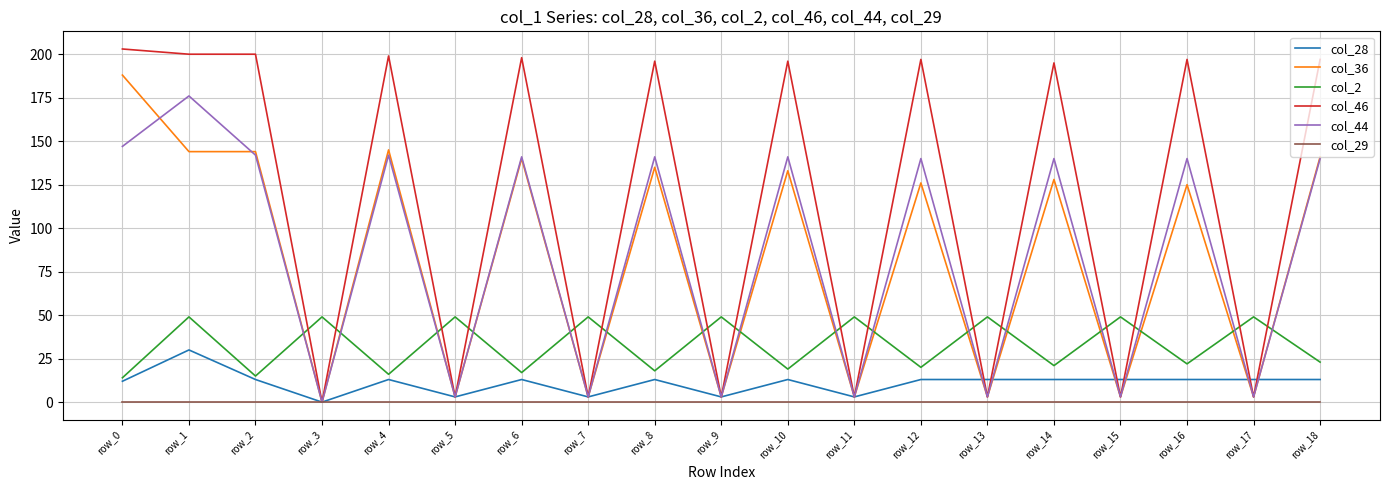

Rank the series at row_1 from highest to lowest value.

col_46, col_44, col_36, col_2, col_28, col_29